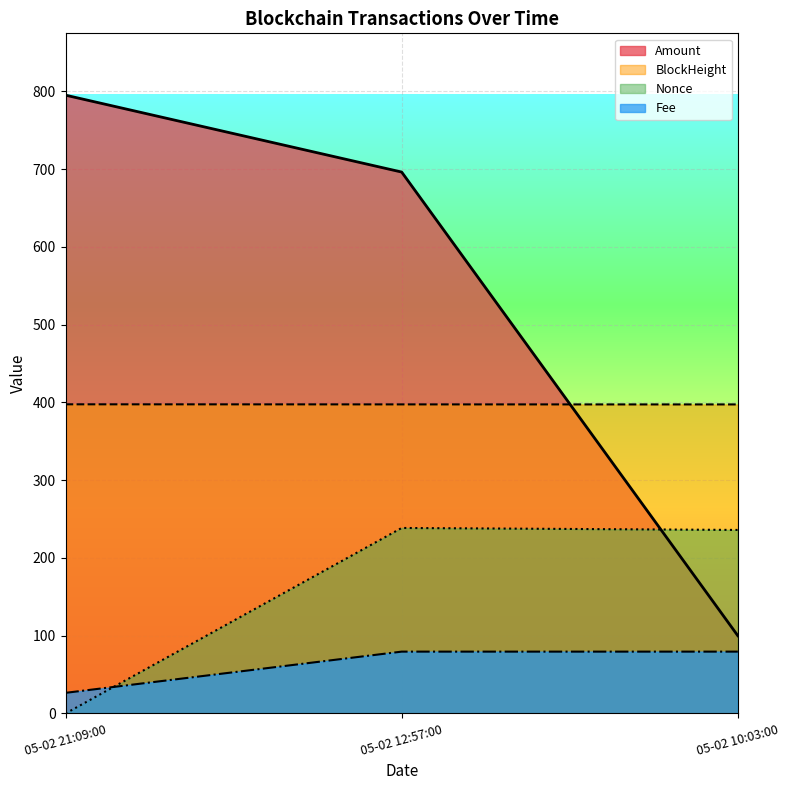

What is the difference between the Nonce values at 05-02 12:57:00 and 05-02 21:09:00?

238.6